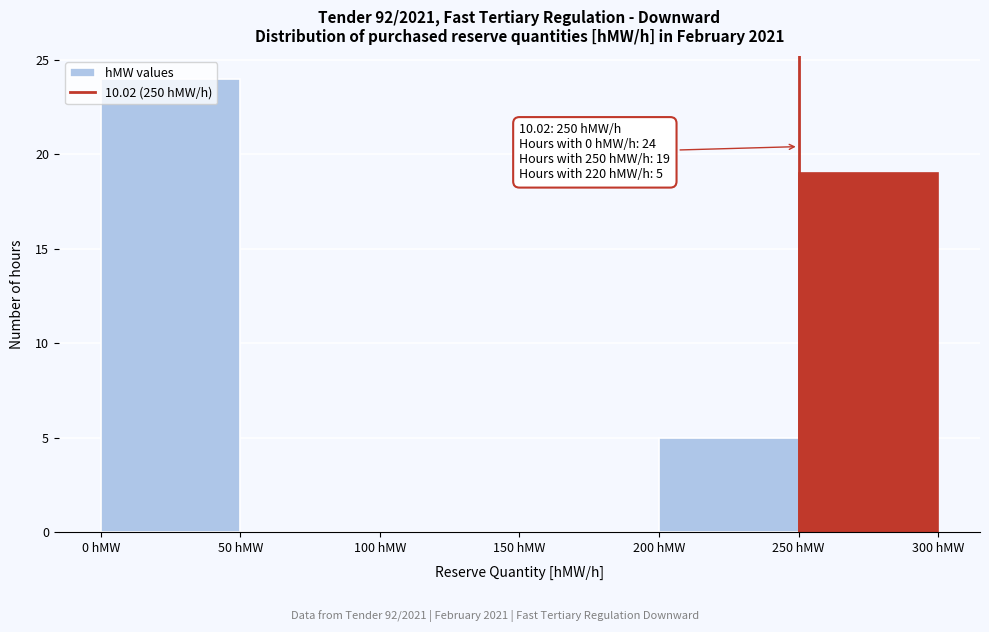

Over which range of the x-axis is the bar tallest?

0 to 50